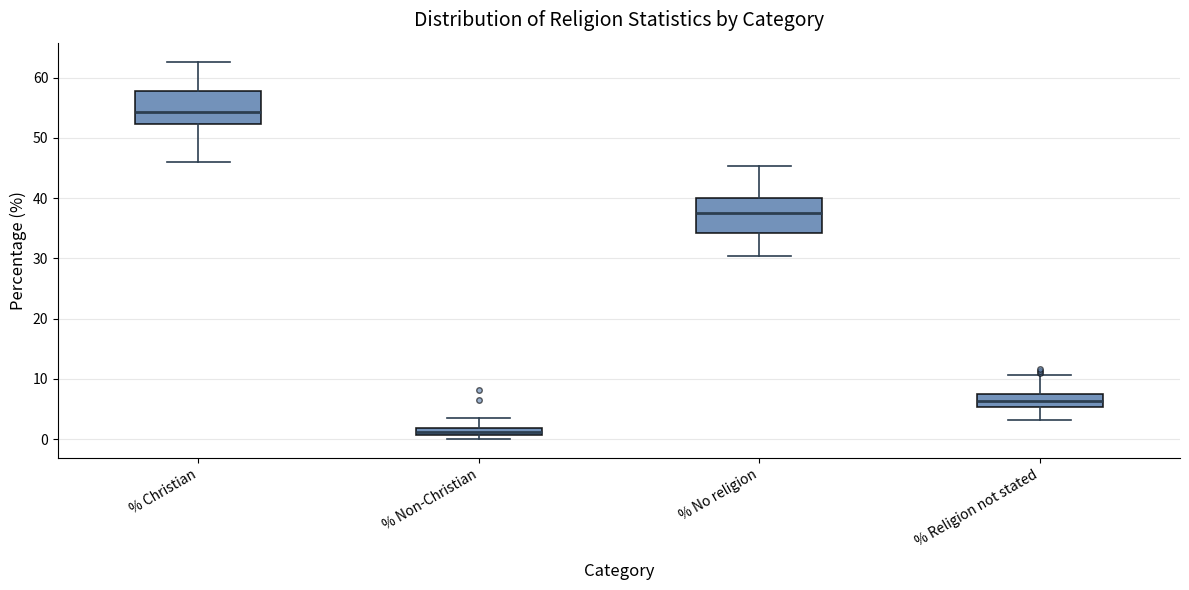

Where does the median line of the box for % No religion sit on the y-axis? The values are not printed on the chart, so give them approximately, as read against the axis.

38